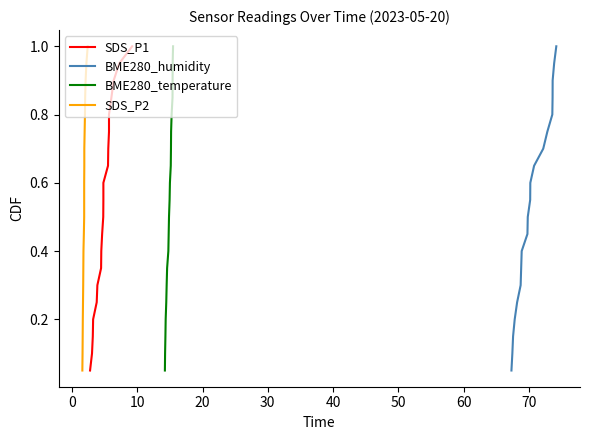

What is the maximum value for BME280_humidity?

1.0